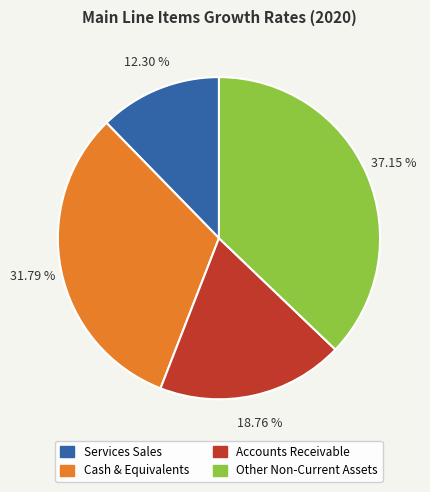

Count the number of slices in the pie.

4